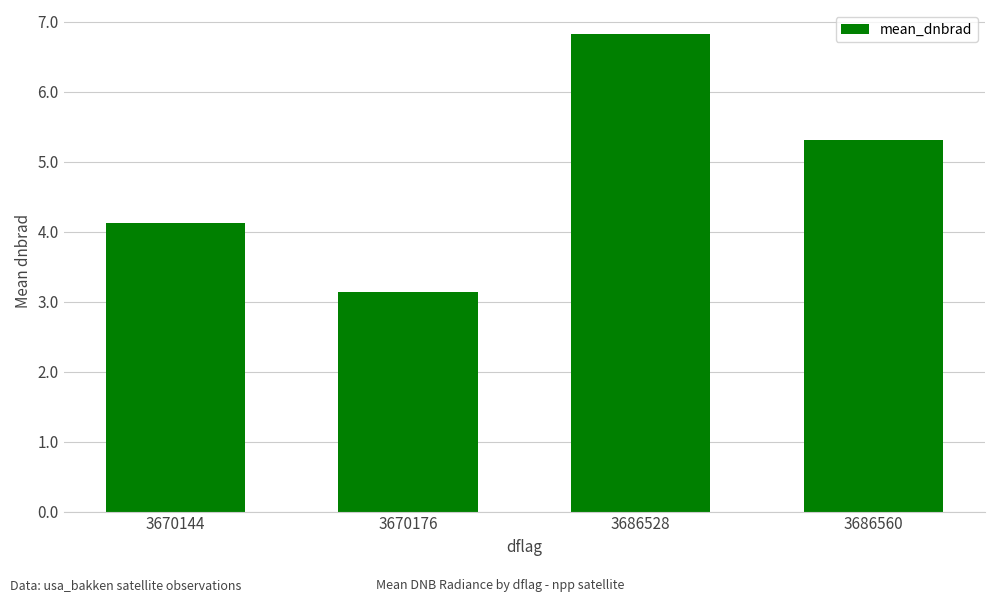

At which label does the data first exceed 5?

3686528